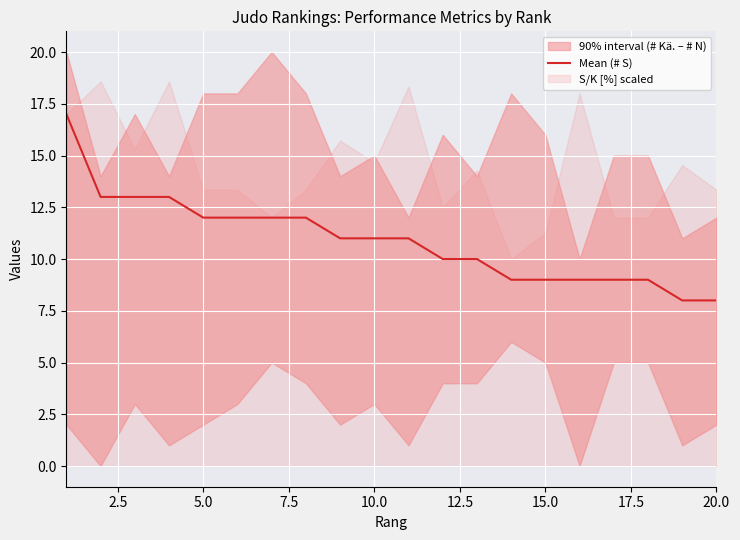

What is the highest value of the Mean (# S) series?

17